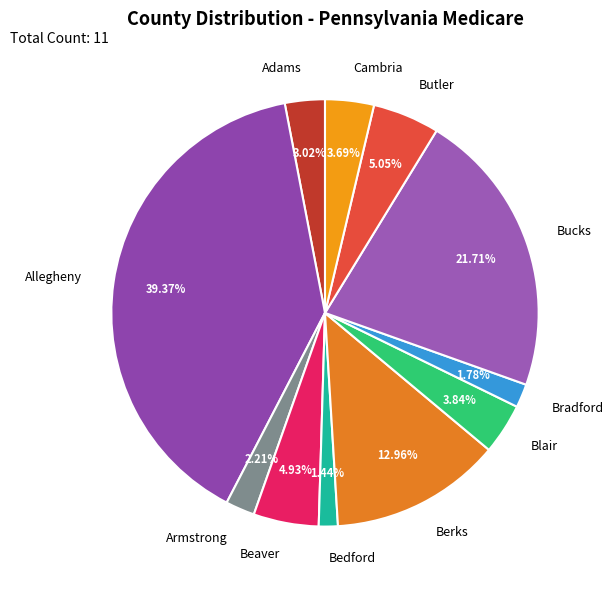

Which slice is the largest?

Allegheny